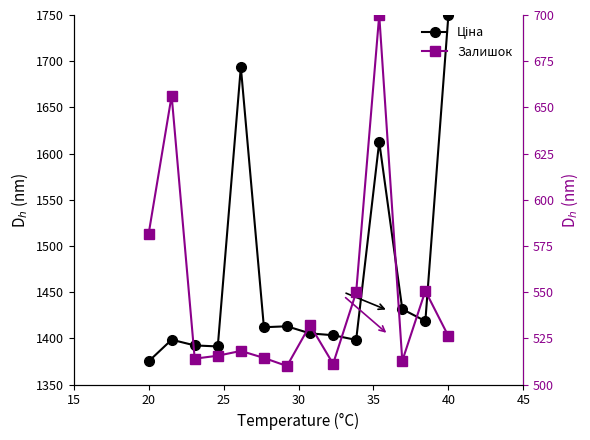

What is the value of the Ціна point at the 7th from the left?

1413.0